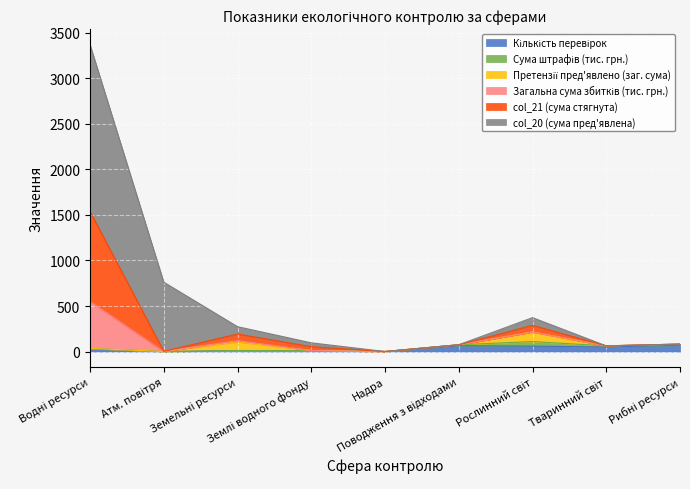

In col_20 (сума пред'явлена), how many points are higher than both neighbors (excluding endpoints)?

1